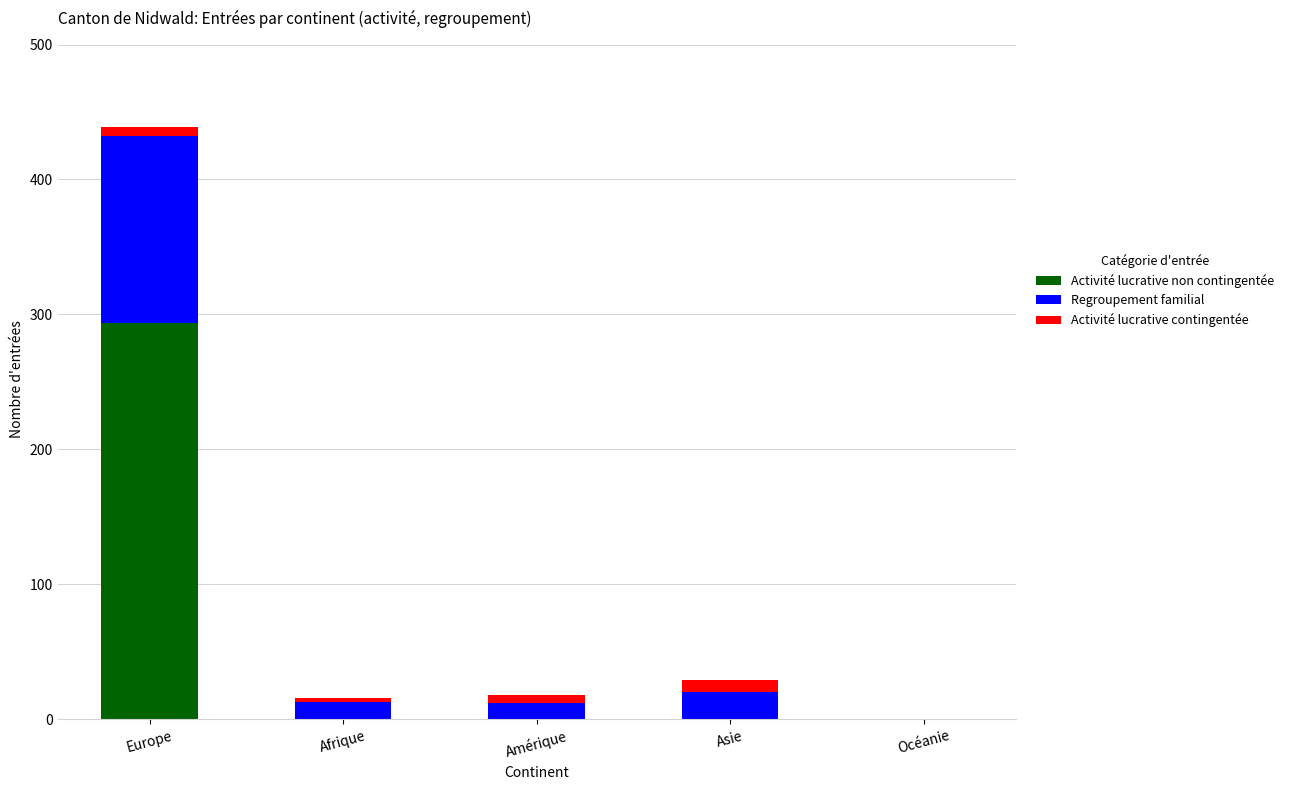

Reading left to right, what are the values for Activité lucrative non contingentée?

Europe=294	Afrique=0	Amérique=0	Asie=0	Océanie=0